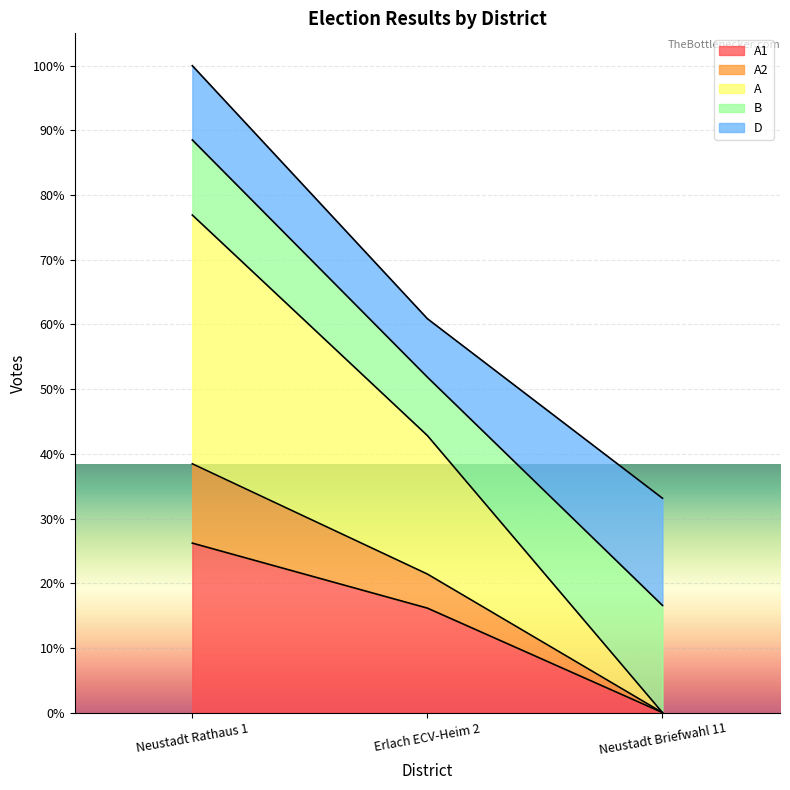

How many data points in A1 are less than 270?

1